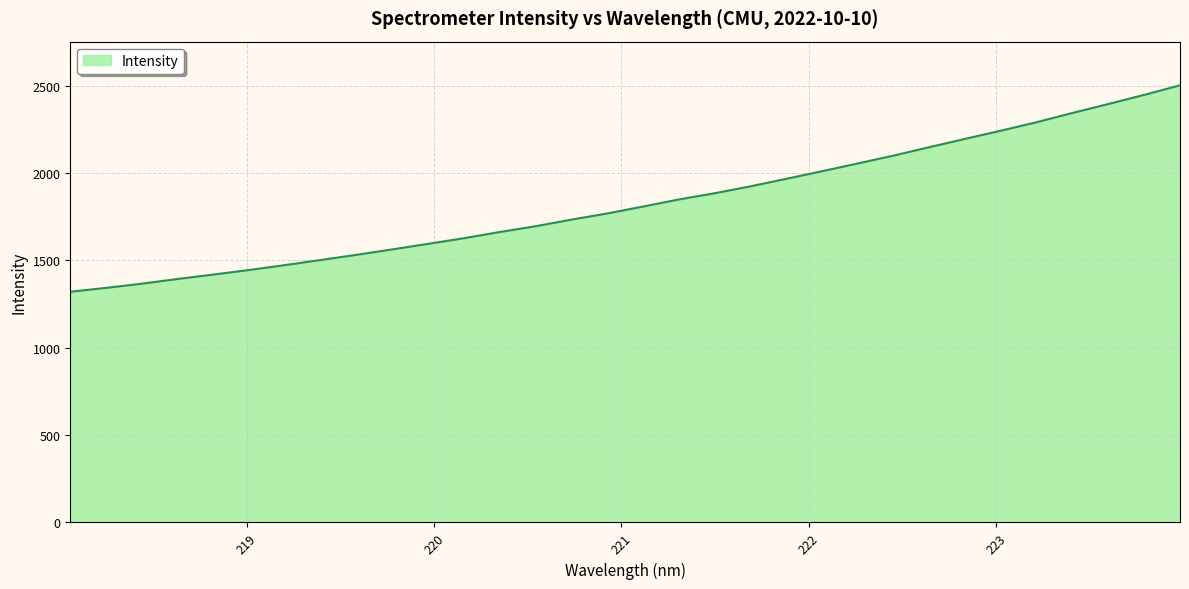

What is the minimum value shown in the chart?

1320.3